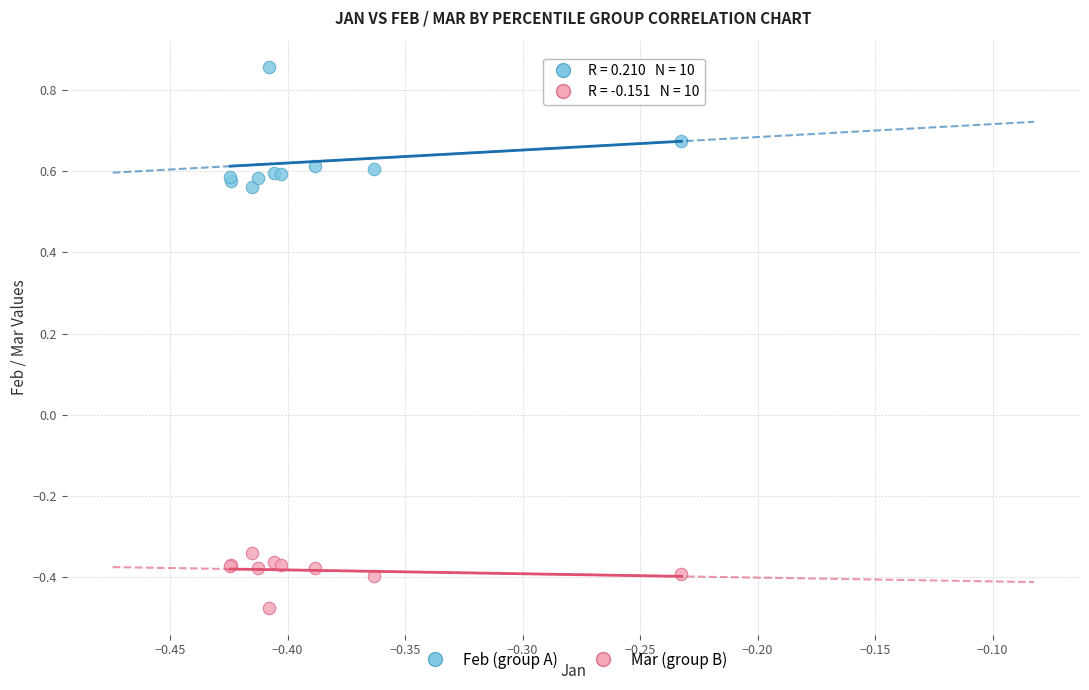

What are all the series names shown in the legend?

Feb (group A), Mar (group B)